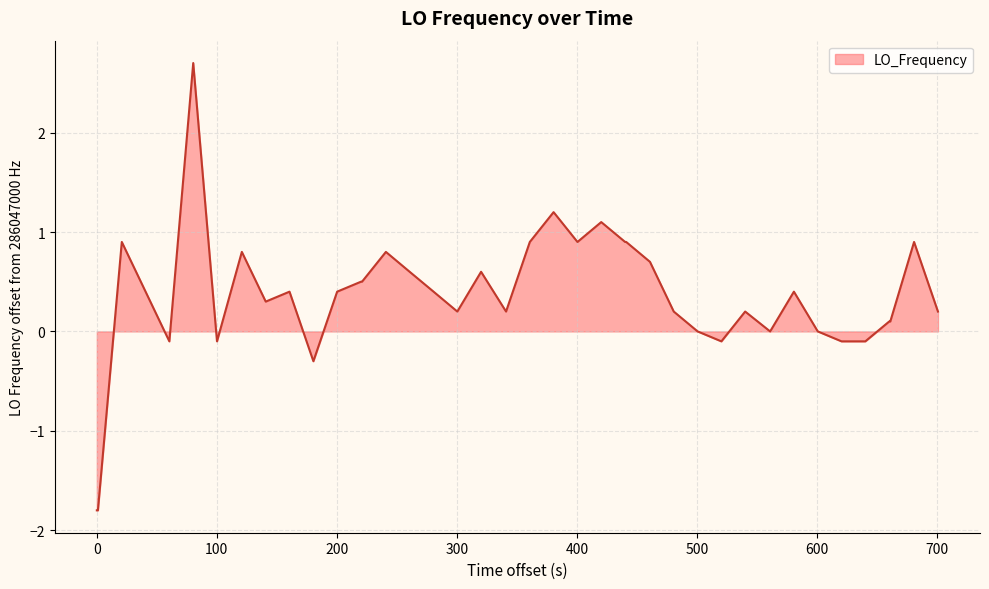

How many lines are shown in the chart?

1